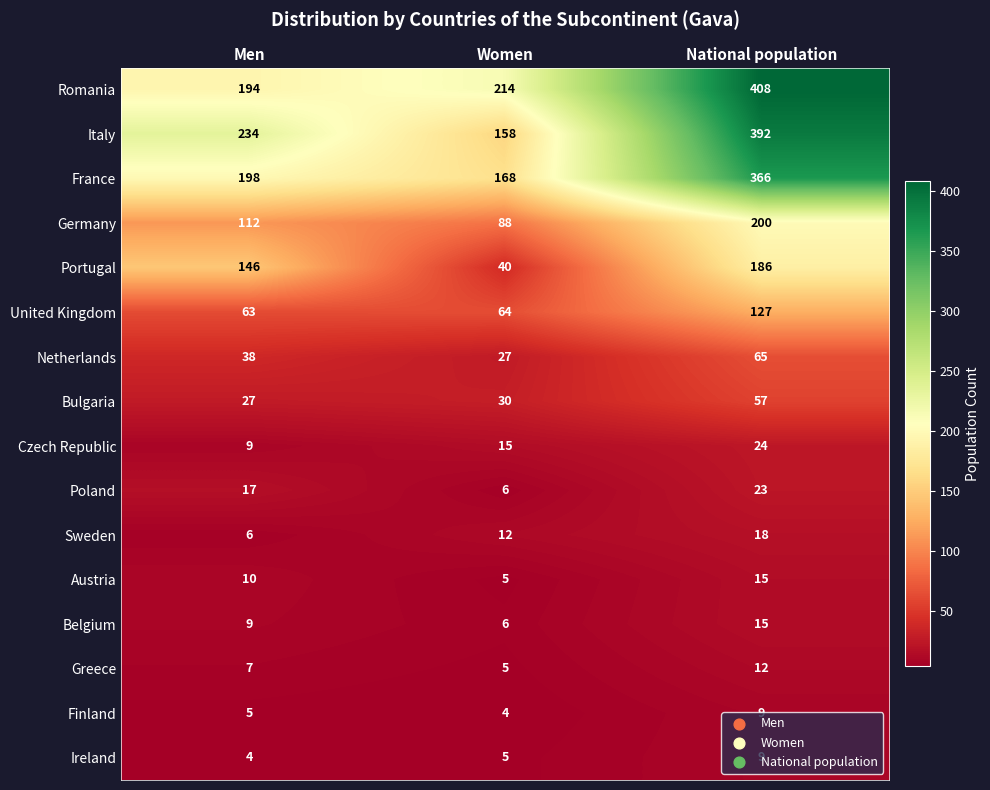

What is the highest value of the Italy series?

392